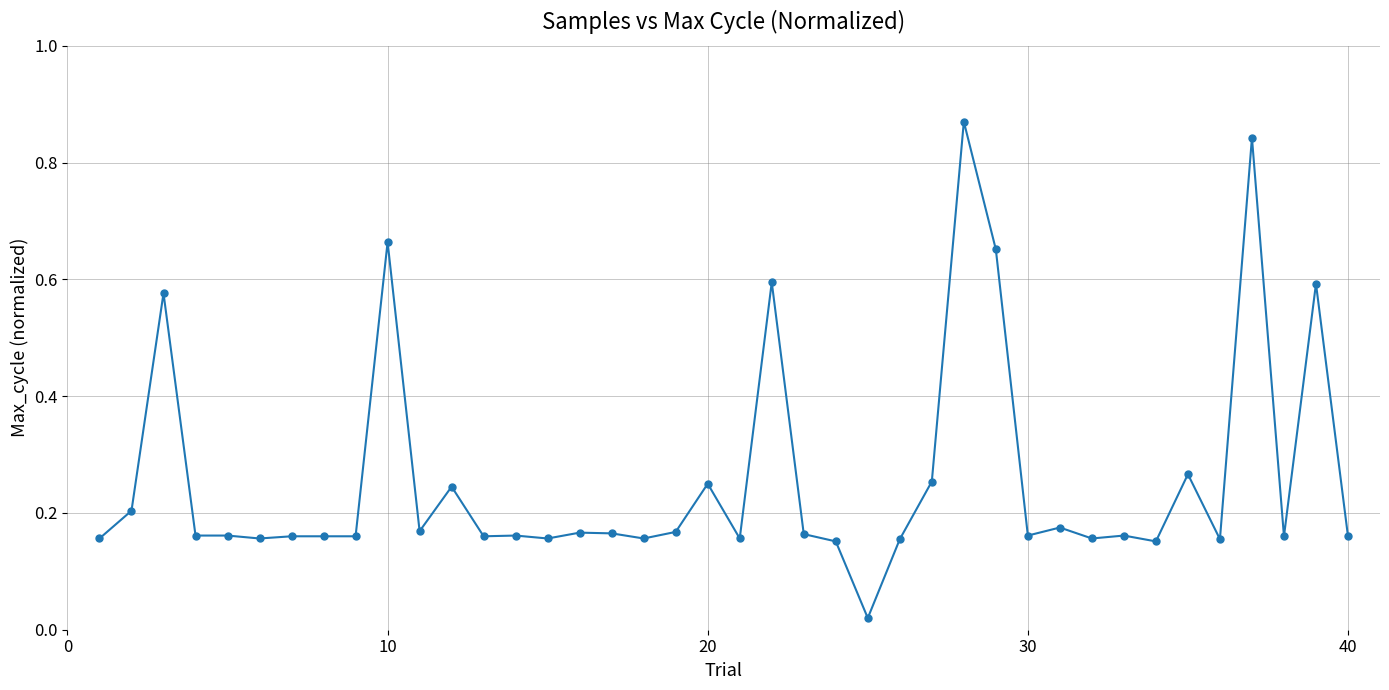

True or false: there are more than 1 points higher than both neighbors.

True